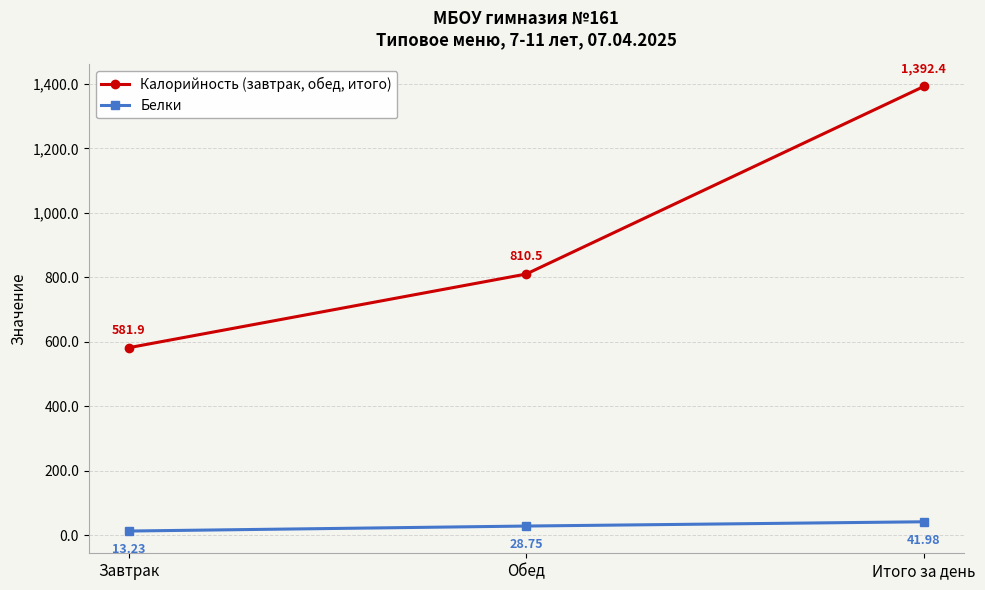

Which series has the widest spread of values?

Калорийность (завтрак, обед, итого)